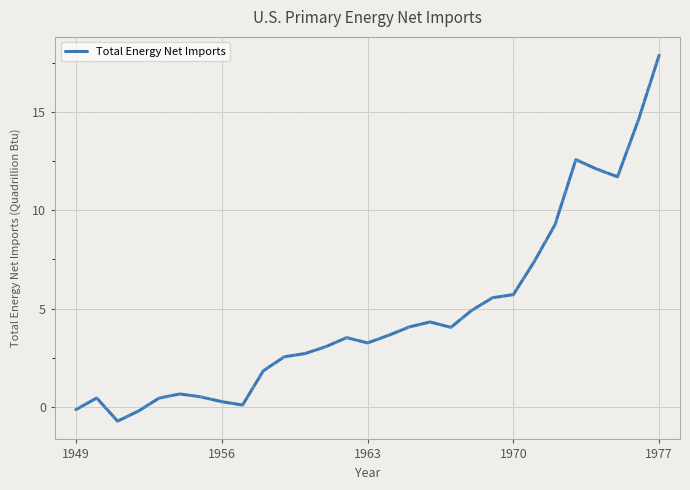

What is the greatest value displayed?

17.9